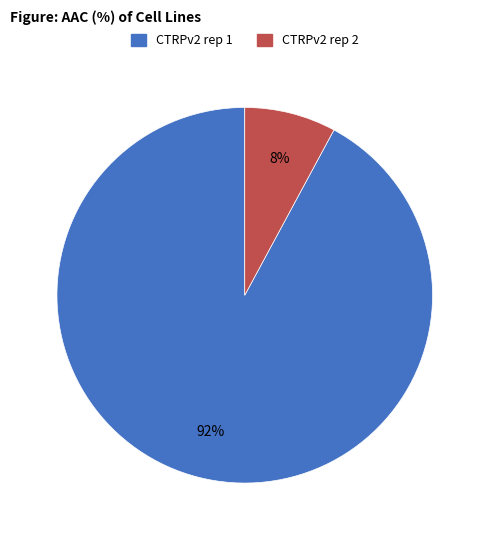

Count the number of slices in the pie.

2